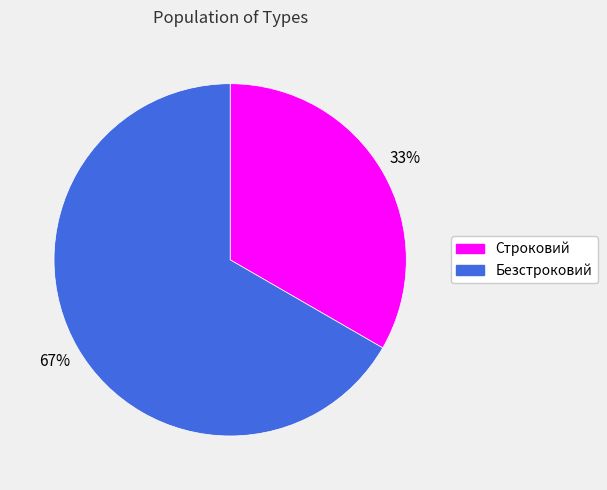

What percentage is the Строковий slice, to the nearest percent?

33%